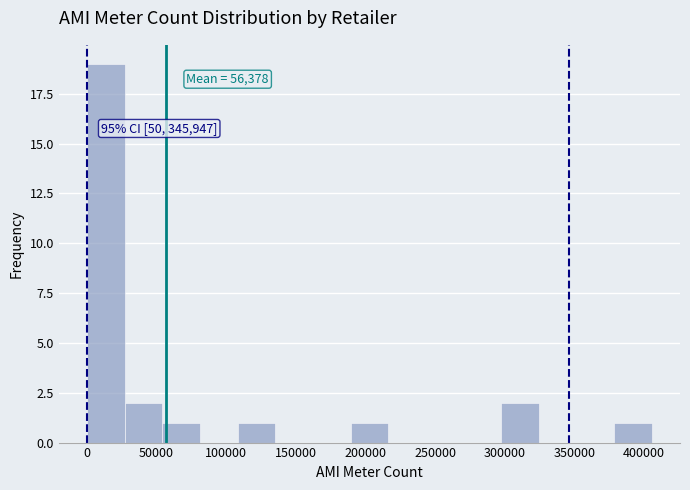

Which range on the x-axis has the tallest bar?

0 to 25000